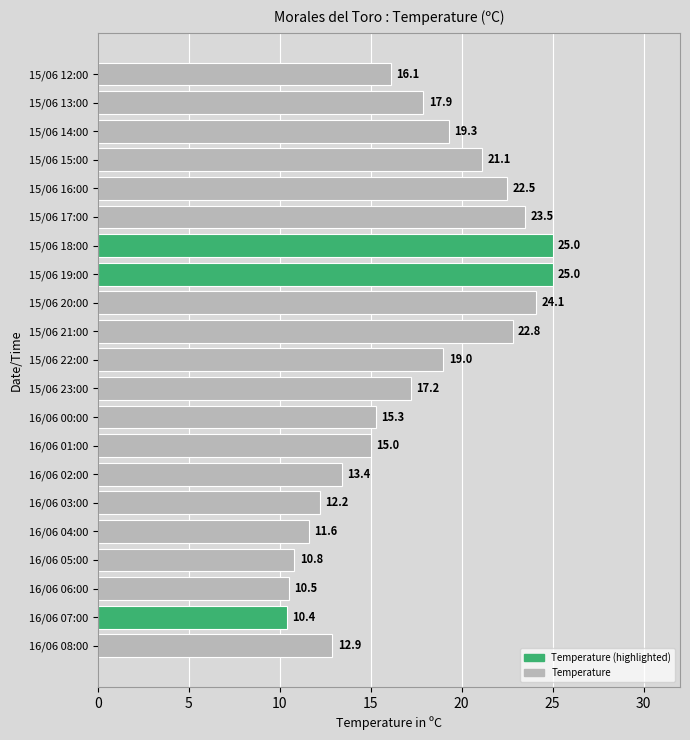

Count the number of data series in this chart.

1